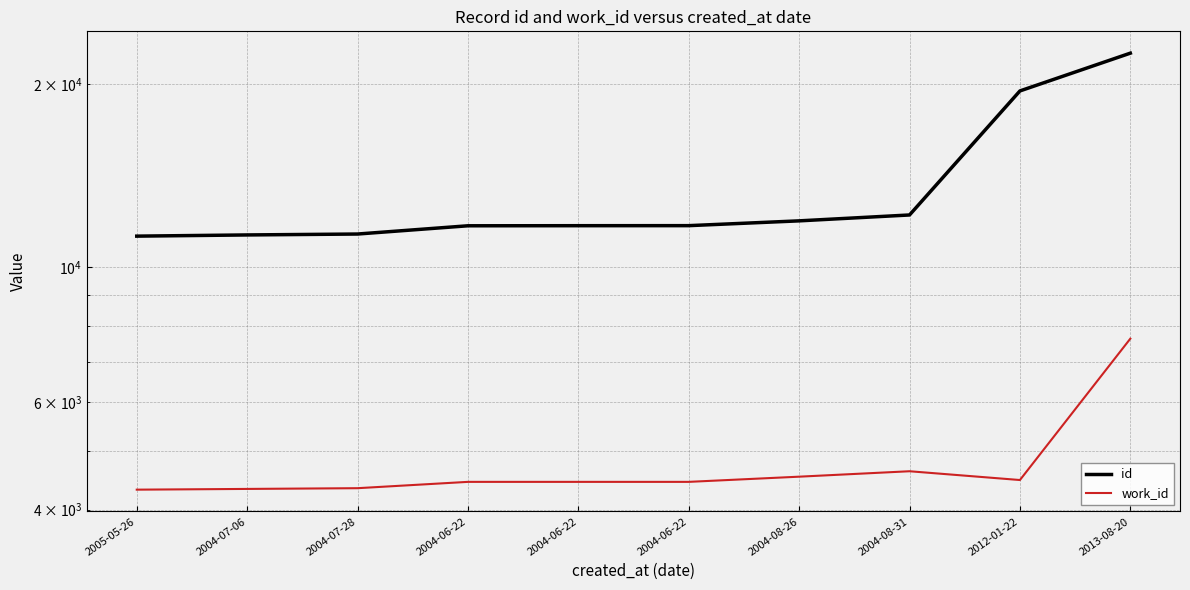

Is this an area chart (filled region under the line)?

No